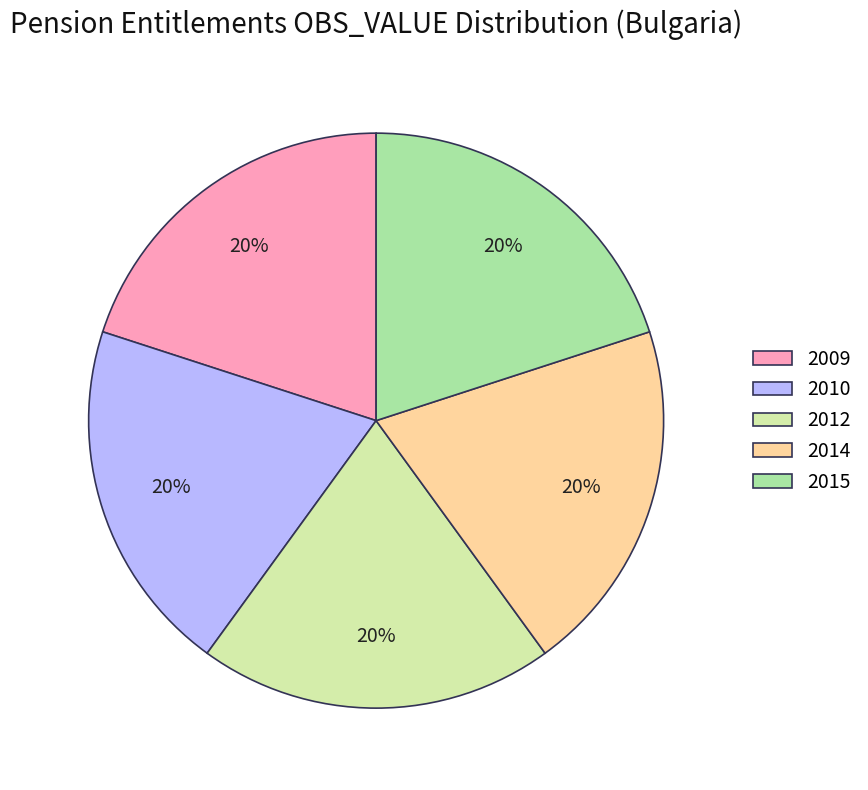

To the nearest percent, what is the combined percentage of 2009 and 2014?

40%